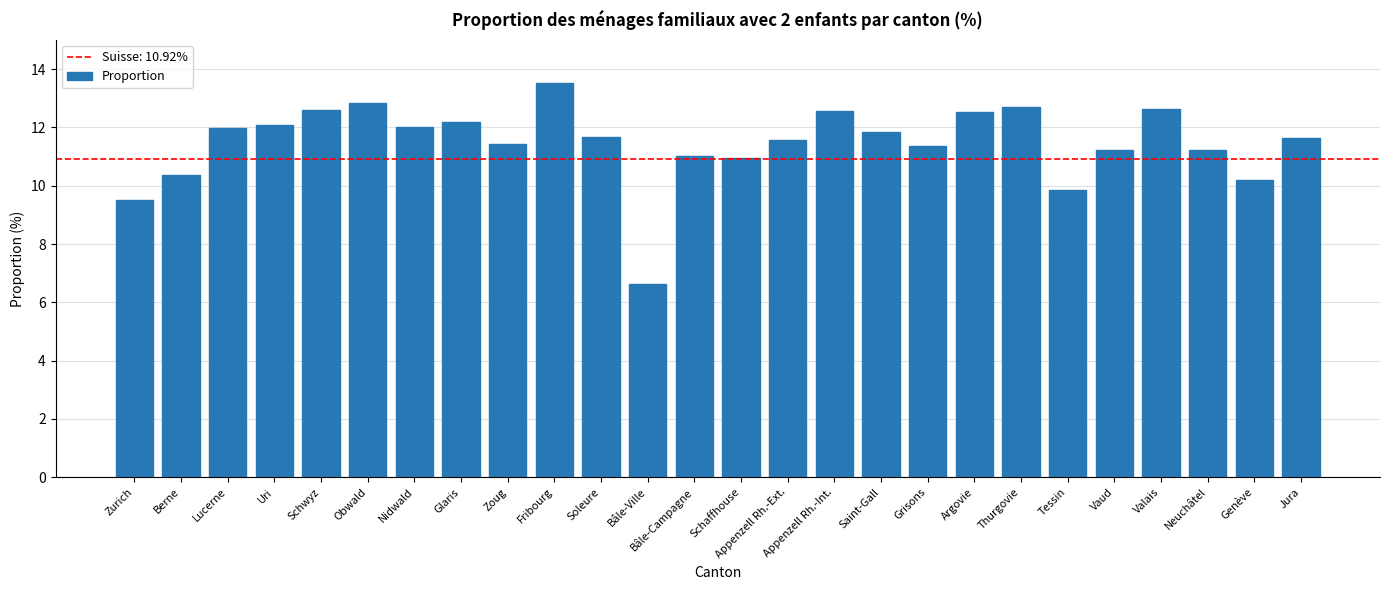

What value does the data have at Argovie?

12.5